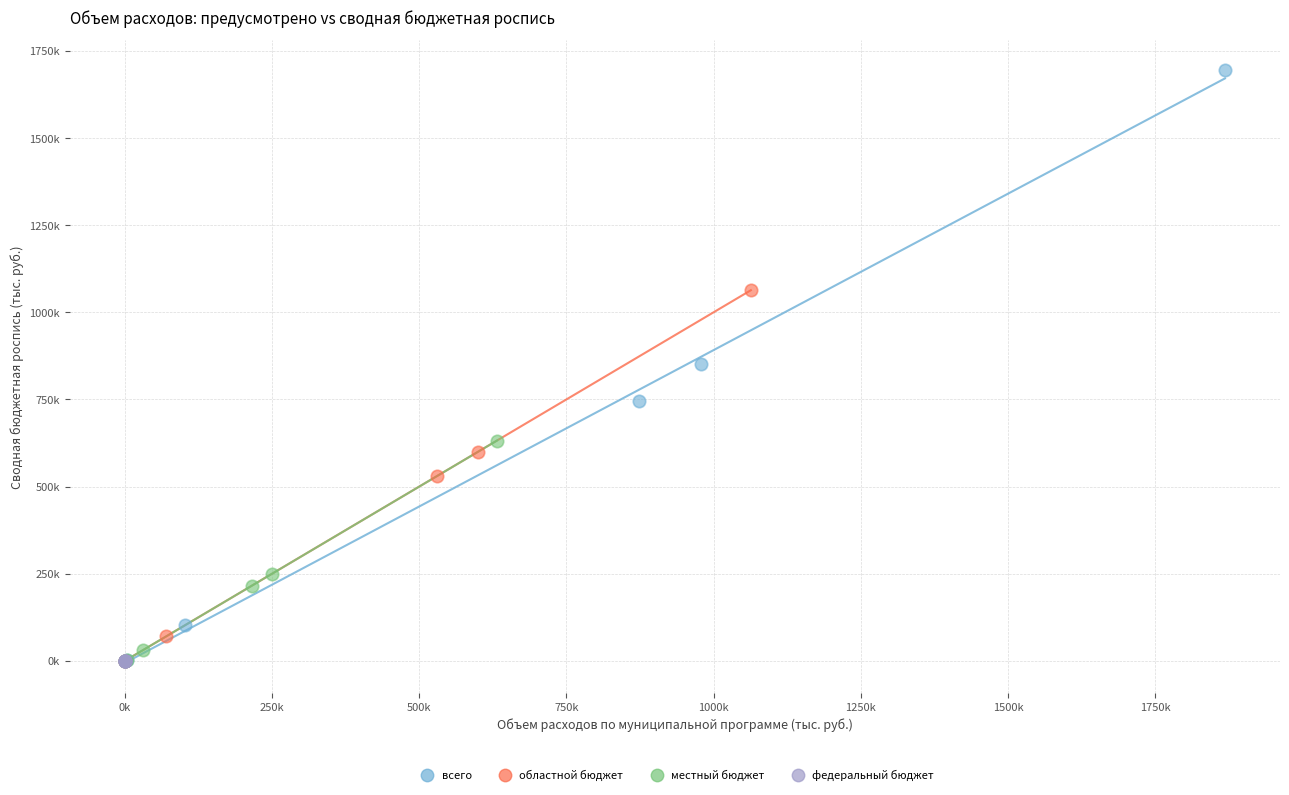

Which series has the largest Y range (max minus min)?

всего